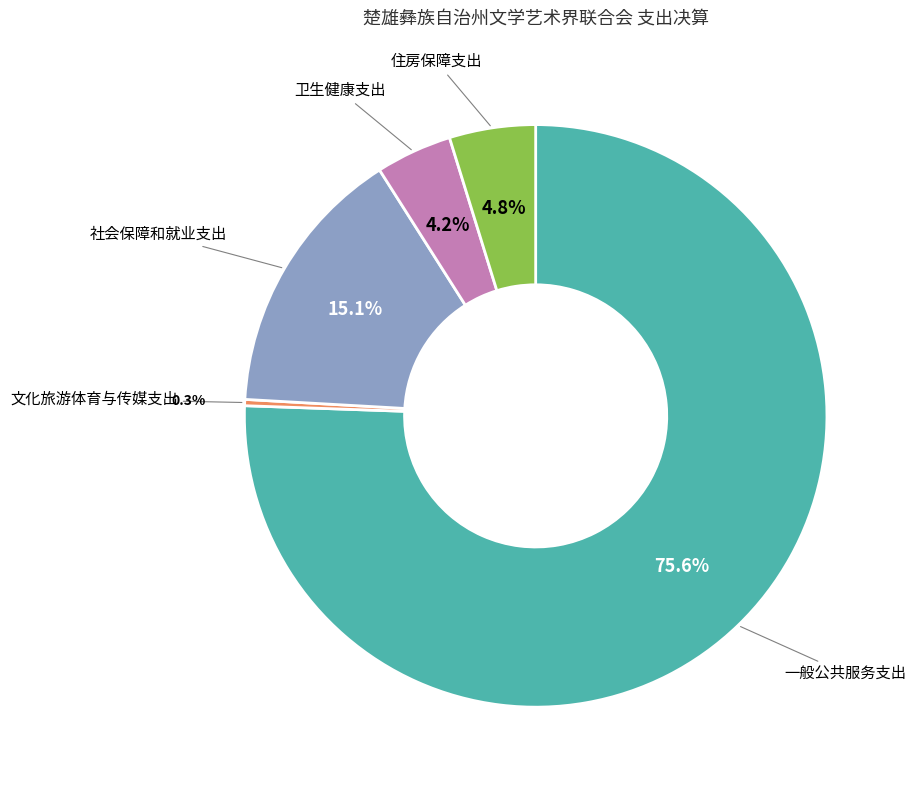

Is there a majority slice in this chart?

Yes